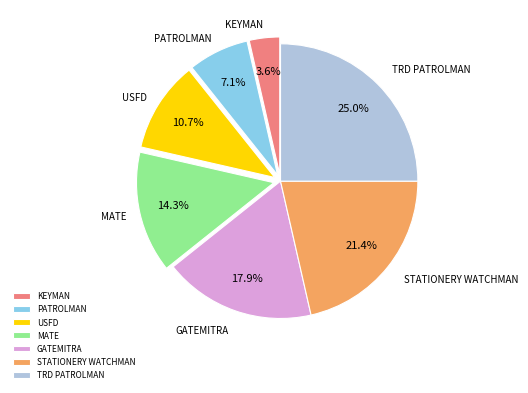

How many segments does this pie chart have?

7